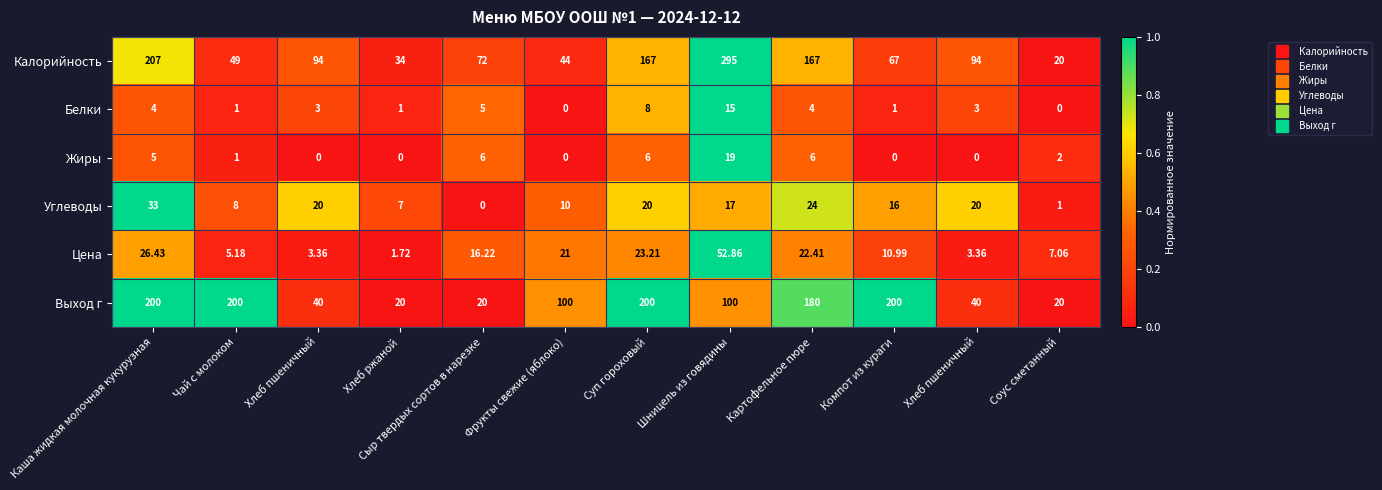

How many data points does each series have?

12